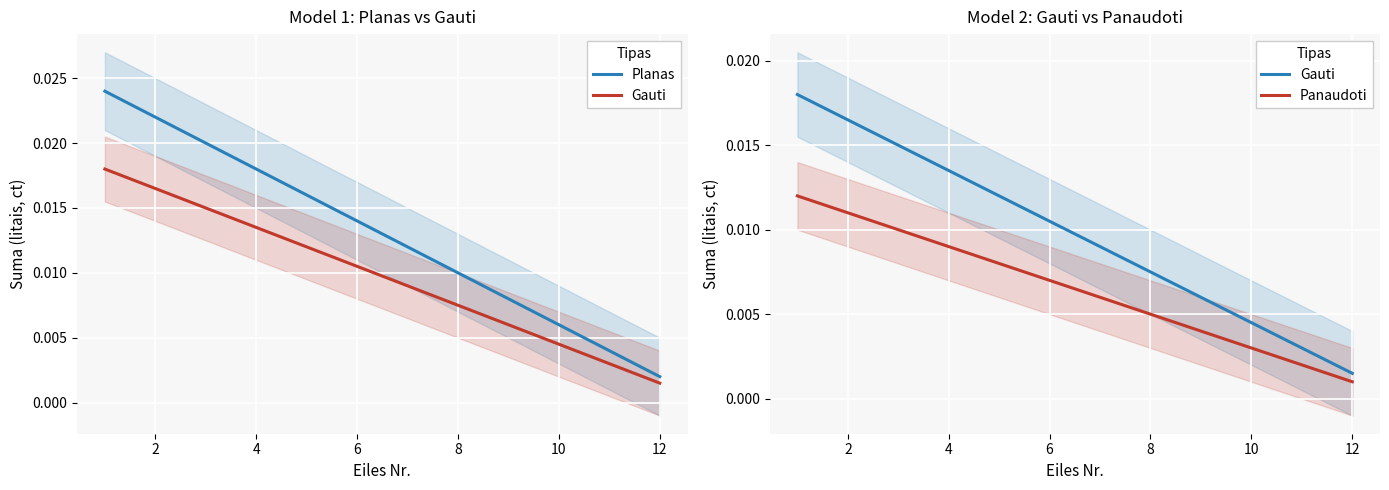

True or false: Planas and Gauti intersect in this chart.

False